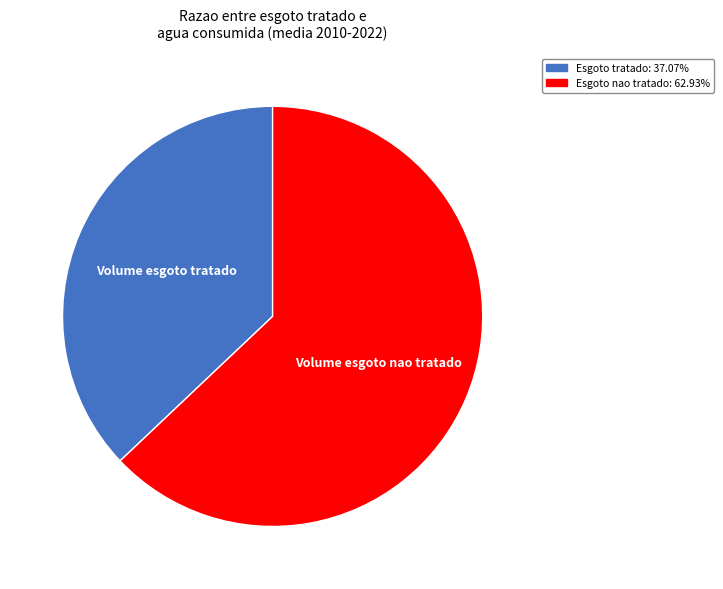

Is there a majority slice in this chart?

Yes